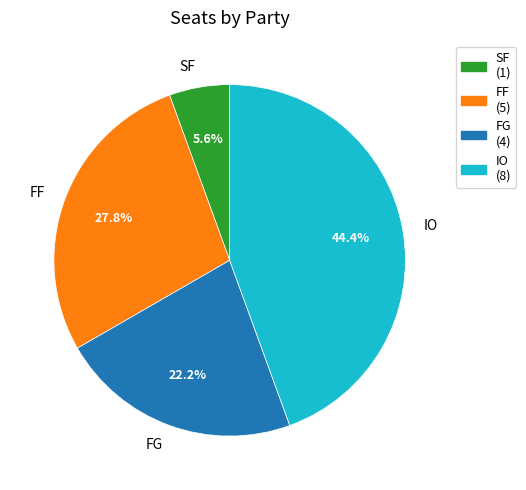

Rank the categories by value from lowest to highest.

SF, FG, FF, IO